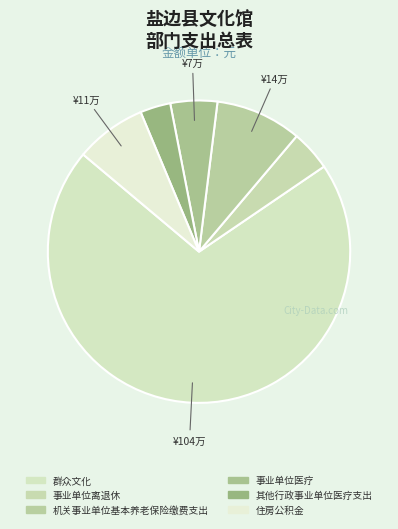

Do 机关事业单位基本养老保险缴费支出 and 群众文化 together represent more than half of the pie?

Yes